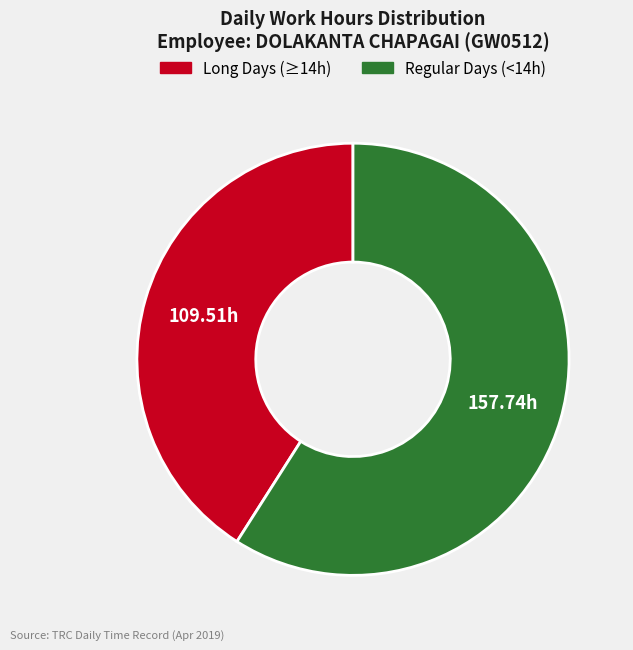

Is there any slice that represents more than half of the pie?

Yes